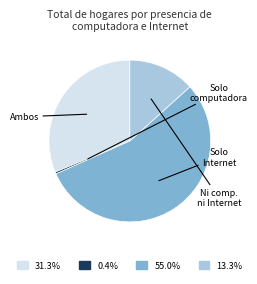

Is there any slice that represents more than half of the pie?

Yes